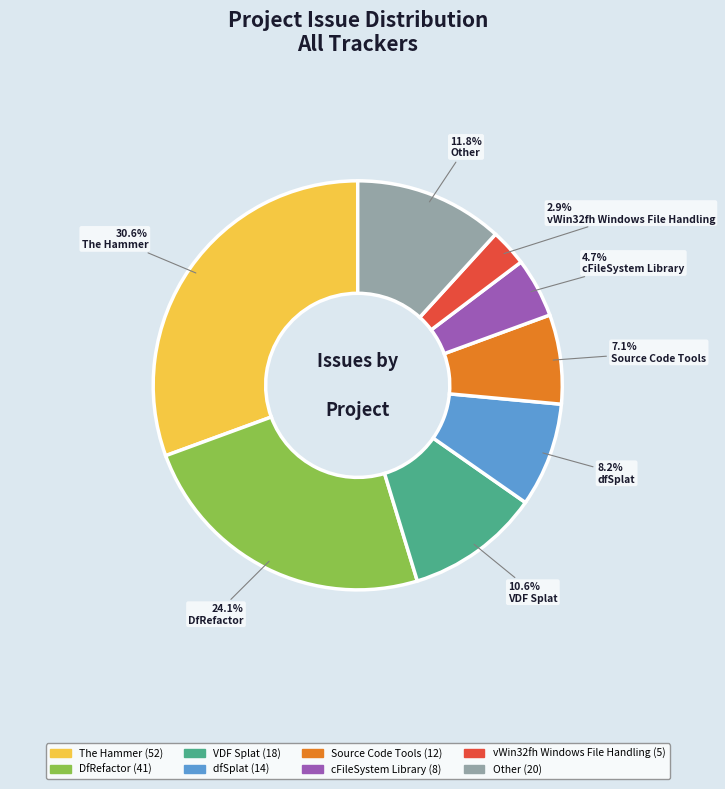

To the nearest percent, what portion does Source Code Tools represent?

7%